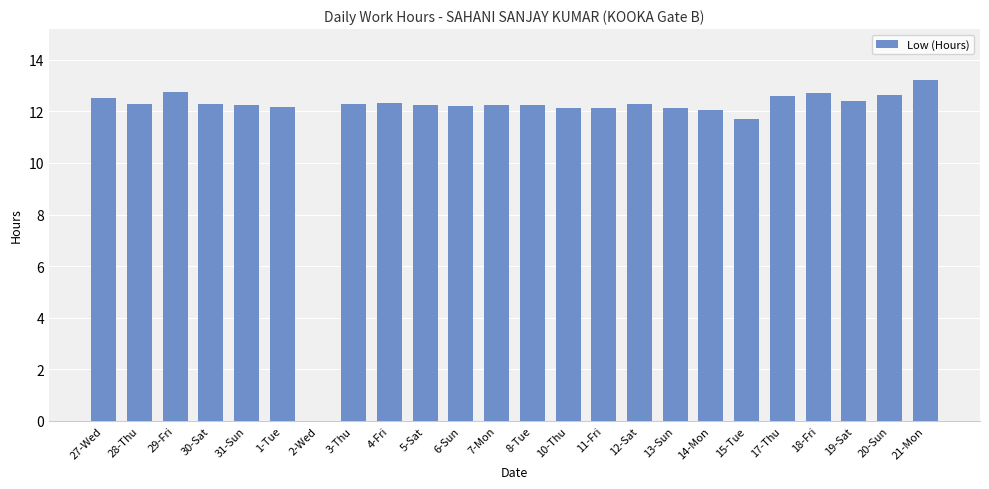

Are the bars grouped side by side (vs. stacked)?

No